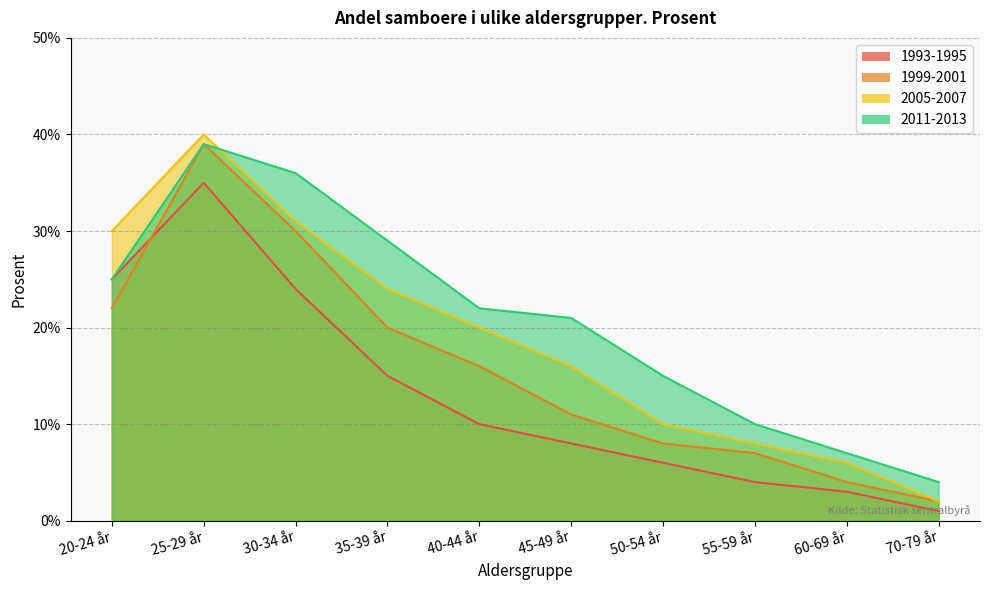

Rank the series at 55-59 år from lowest to highest value.

1993-1995, 1999-2001, 2005-2007, 2011-2013